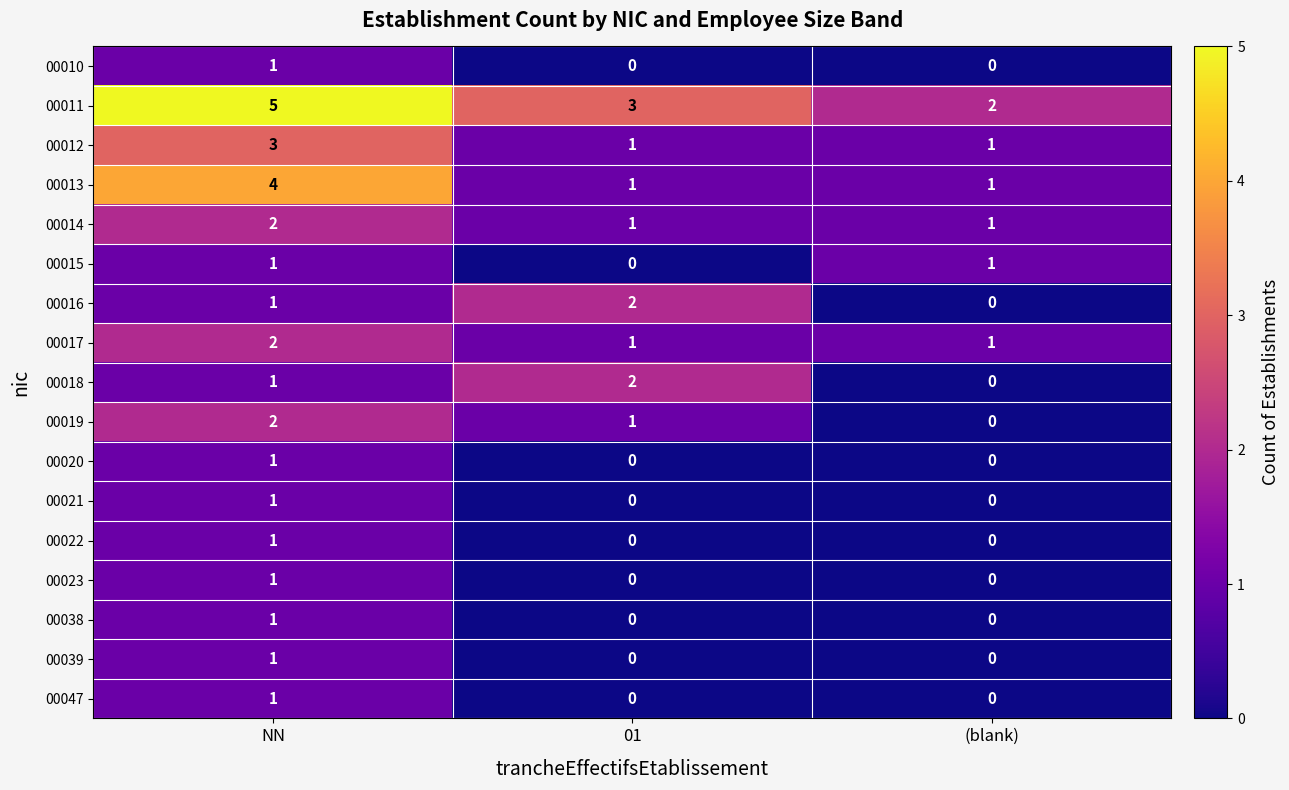

What is the difference between the highest and lowest values at NN?

4